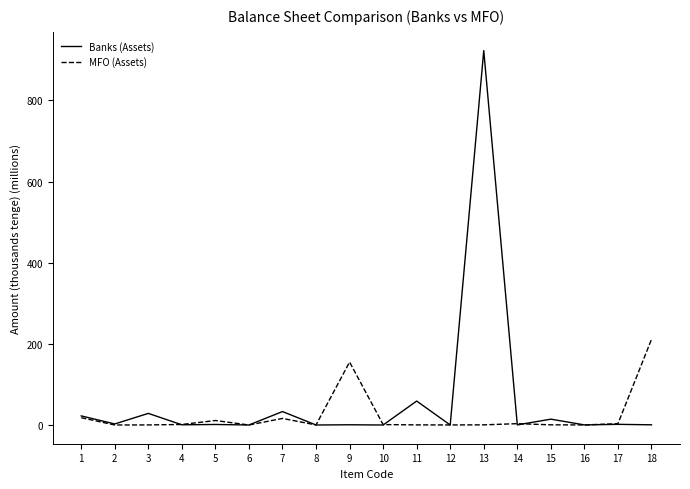

Rank the series by their maximum value, from highest to lowest.

Banks (Assets), MFO (Assets)